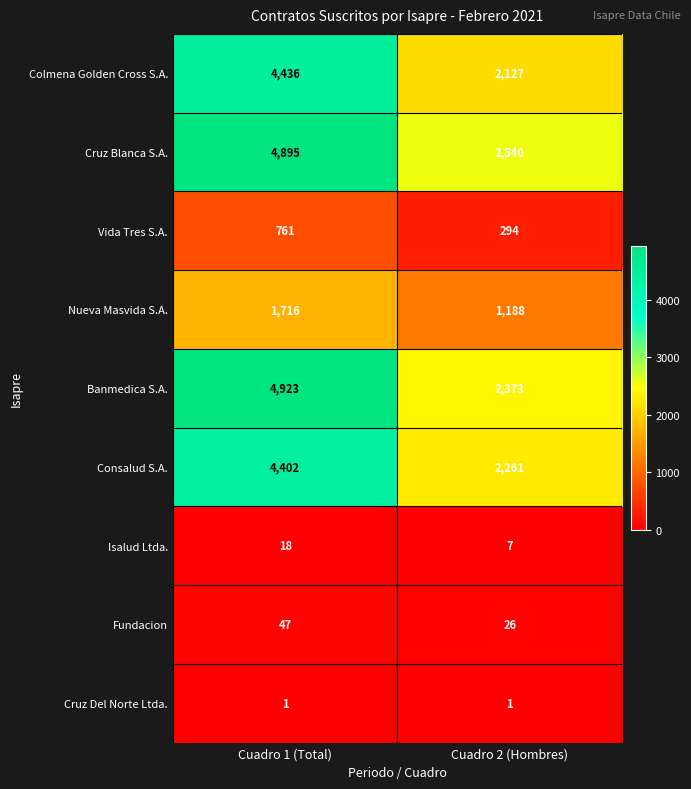

True or false: Cruz Del Norte Ltda. has a value of 1 at Cuadro 2 (Hombres).

True